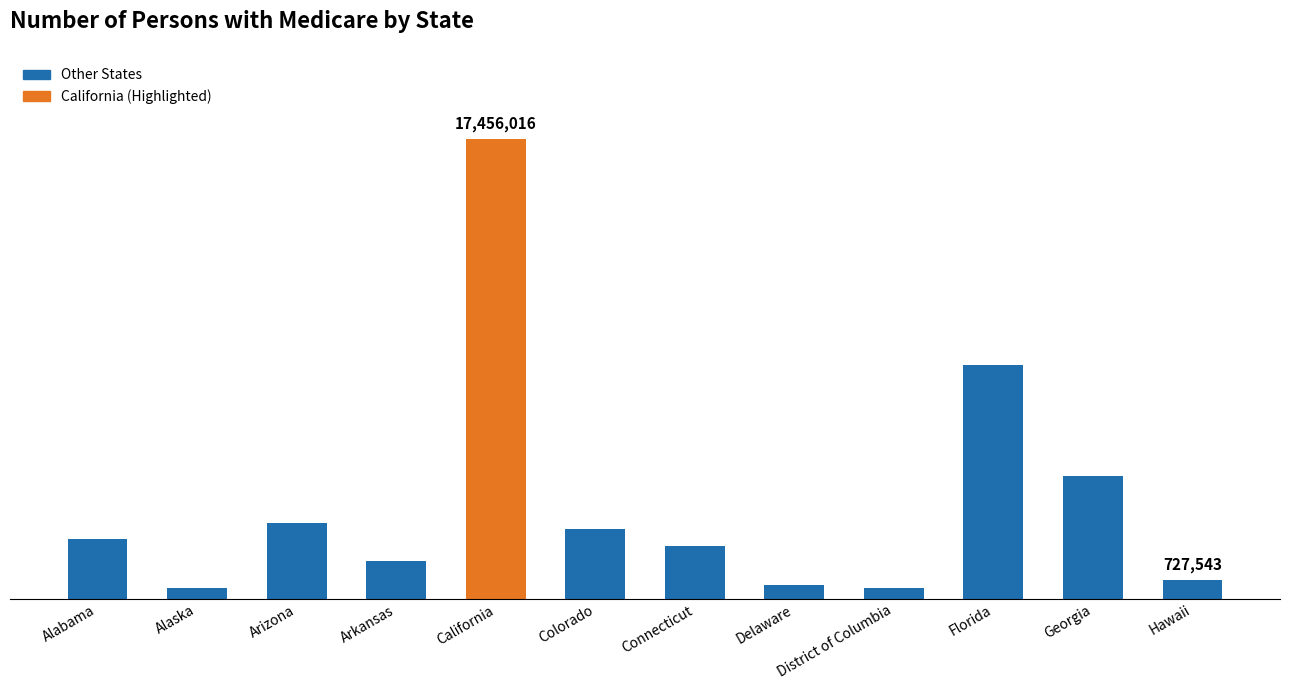

What is the sum of all values?

44265550